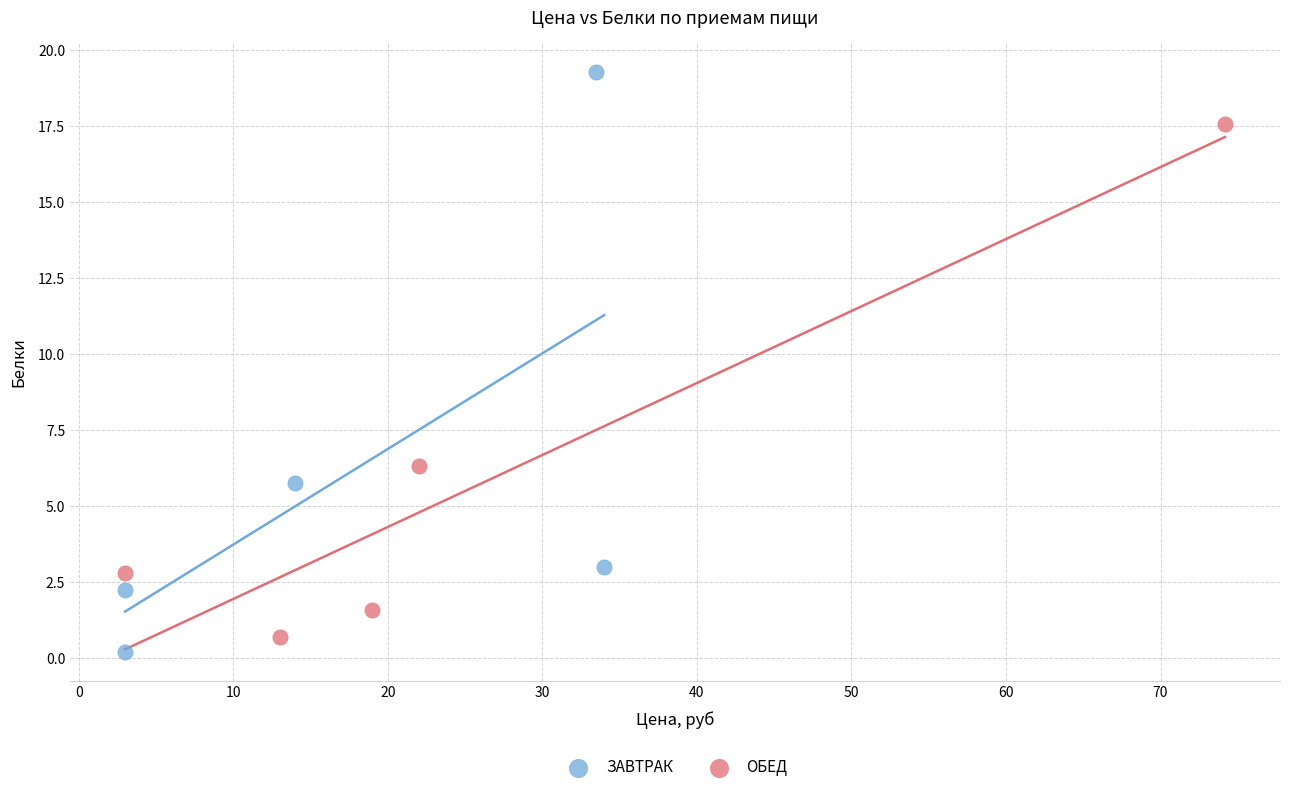

Which series has the widest spread of Y values?

ЗАВТРАК